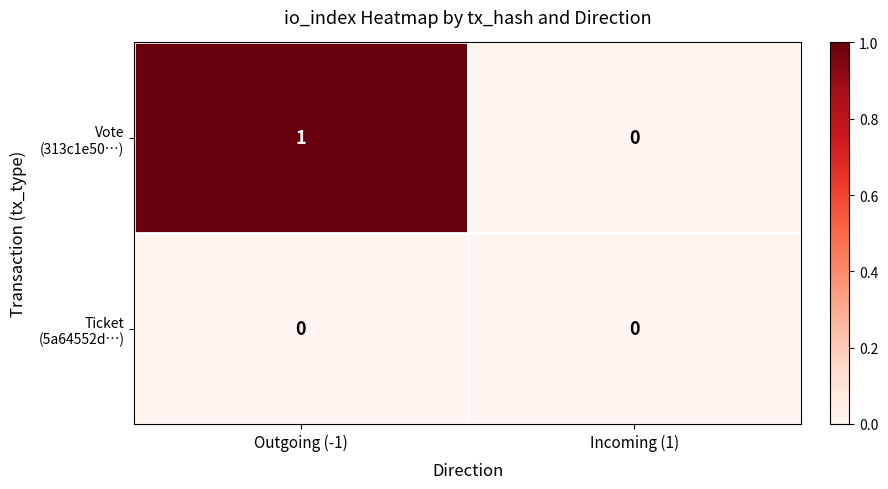

At which category is the sum across all series the highest?

Outgoing (-1)